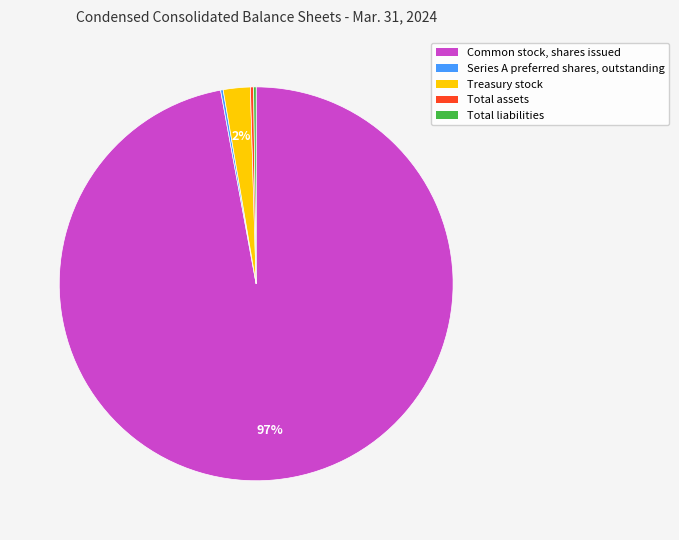

Between Common stock, shares issued and Treasury stock, which is larger?

Common stock, shares issued